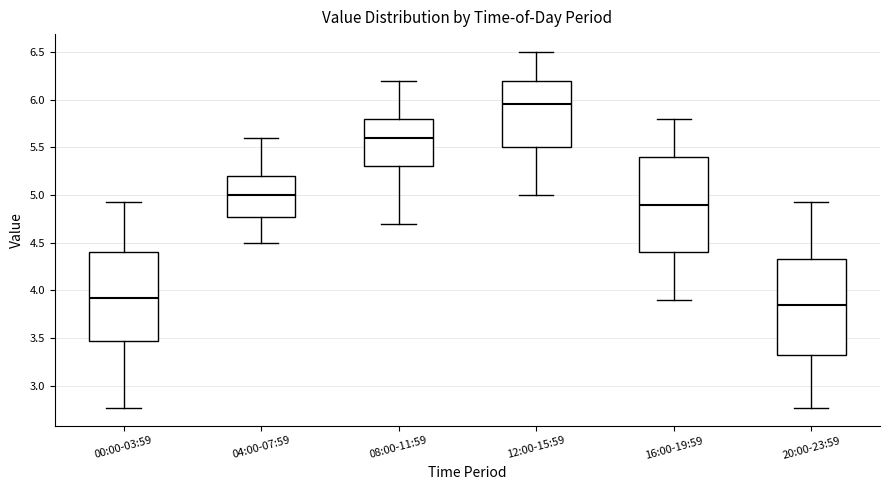

Reading left to right, transcribe this box plot: for each box, give where its median line is, the range the box spans, and where its two whiskers end, as read against the y-axis. The values are not printed on the chart, so give them approximately, as read against the axis.

00:00-03:59: median 3.90, box 3.50 to 4.40, whiskers 2.75 to 4.95
04:00-07:59: median 5.00, box 4.80 to 5.20, whiskers 4.50 to 5.60
08:00-11:59: median 5.60, box 5.30 to 5.80, whiskers 4.70 to 6.20
12:00-15:59: median 5.95, box 5.50 to 6.20, whiskers 5.00 to 6.50
16:00-19:59: median 4.90, box 4.40 to 5.40, whiskers 3.90 to 5.80
20:00-23:59: median 3.85, box 3.30 to 4.35, whiskers 2.75 to 4.95